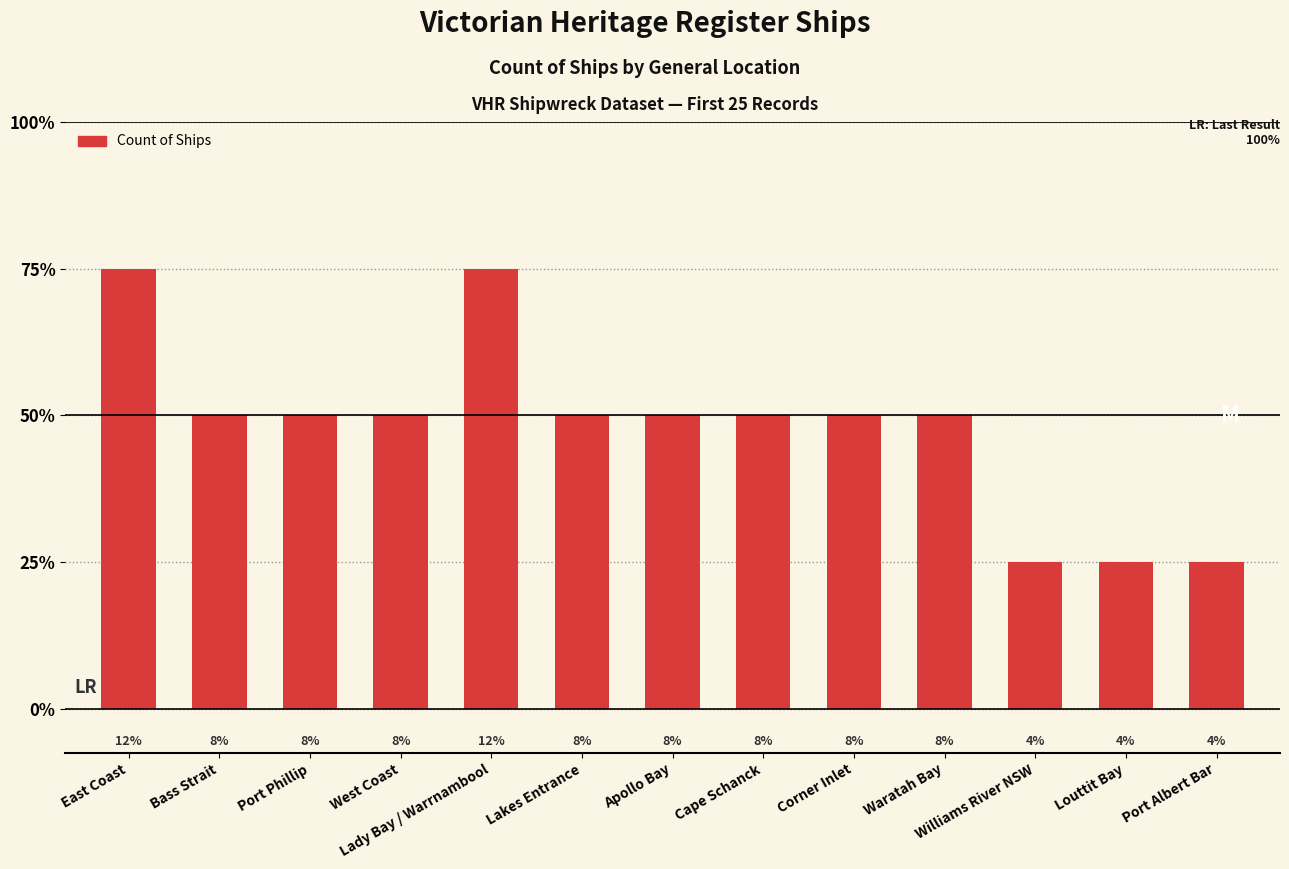

Between Apollo Bay and Lakes Entrance, which is larger?

Apollo Bay